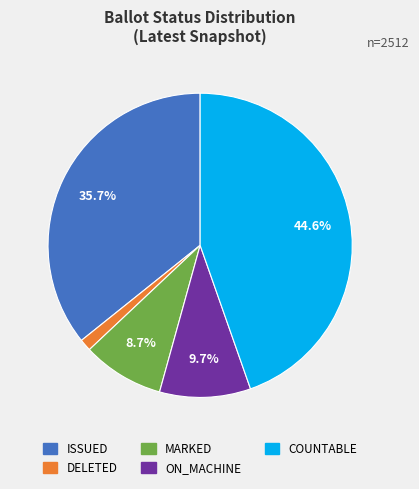

Which category has the biggest portion of the pie?

COUNTABLE